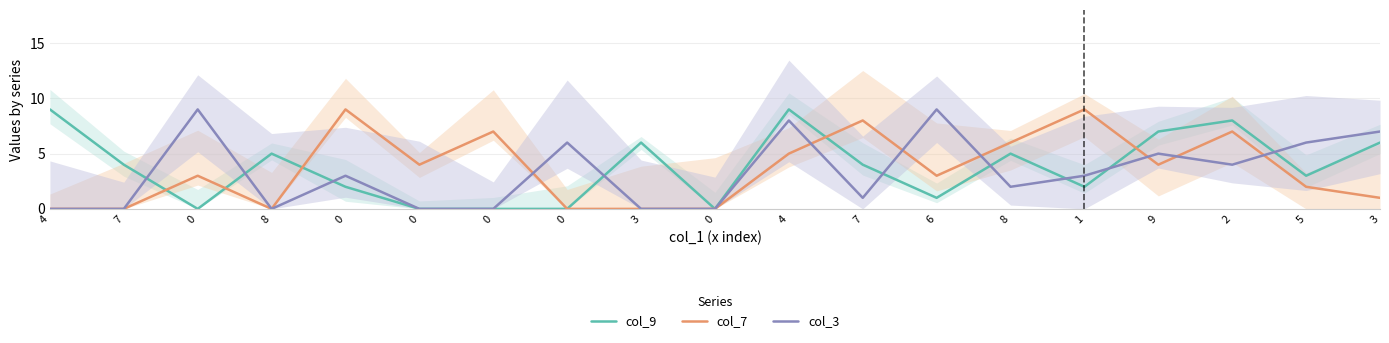

How many lines are shown in the chart?

3